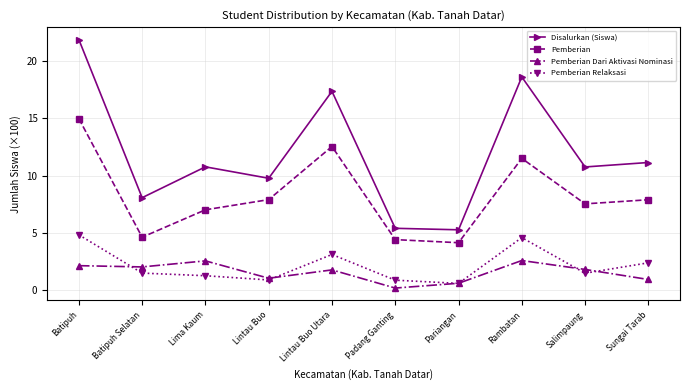

Is it true that Disalurkan (Siswa) equals 8.2 at Pariangan?

False